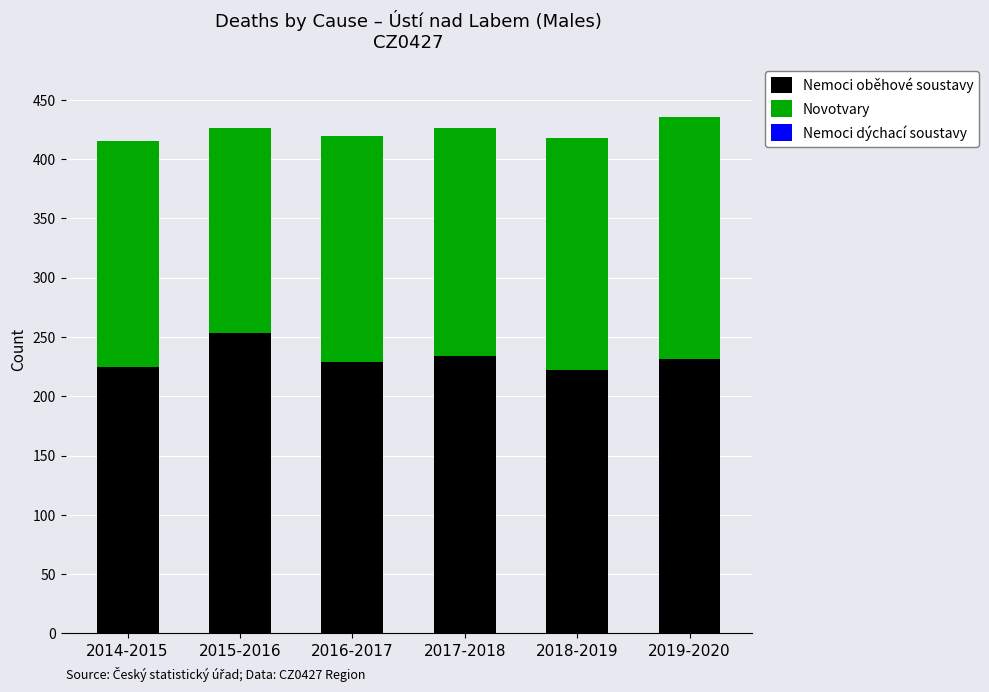

The Nemoci oběhové soustavy series shows 225 at 2014-2015. True or false?

True